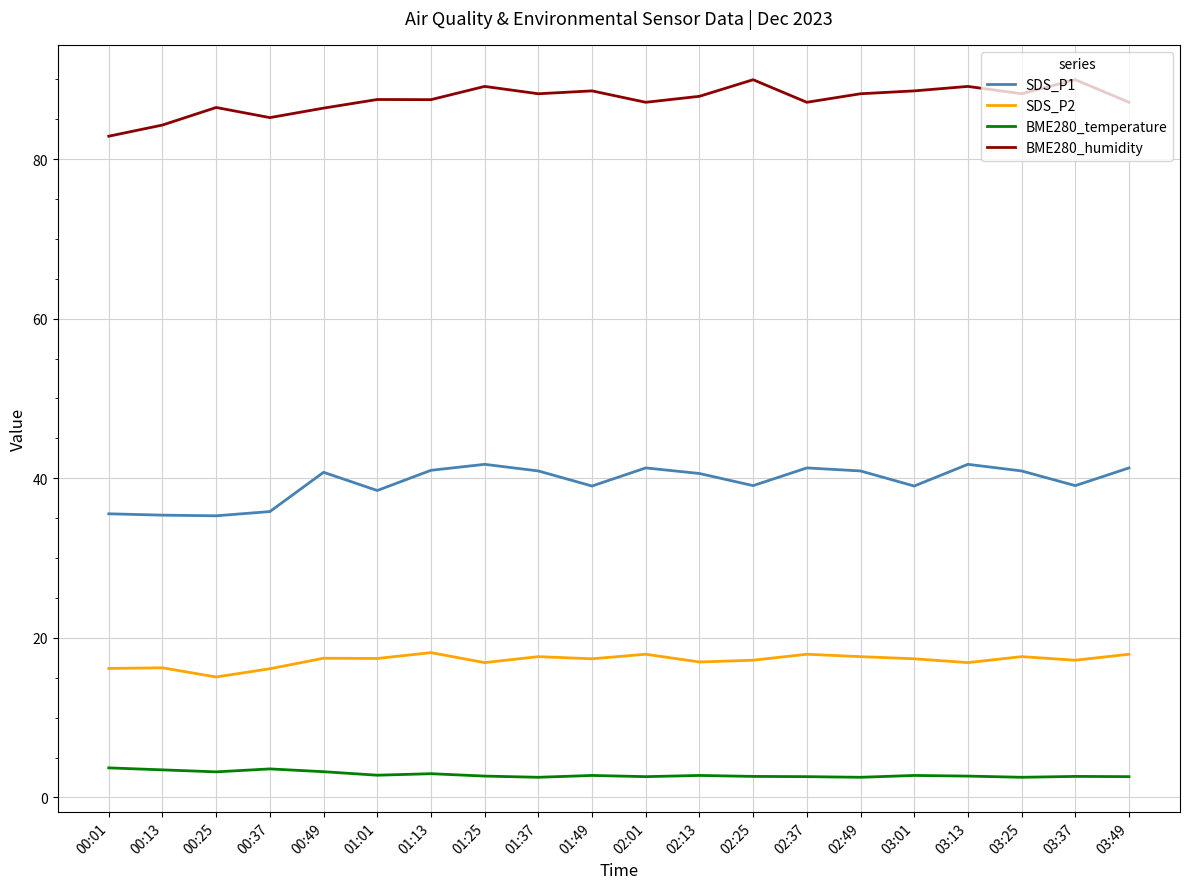

What are all the series names shown in the legend?

SDS_P1, SDS_P2, BME280_temperature, BME280_humidity